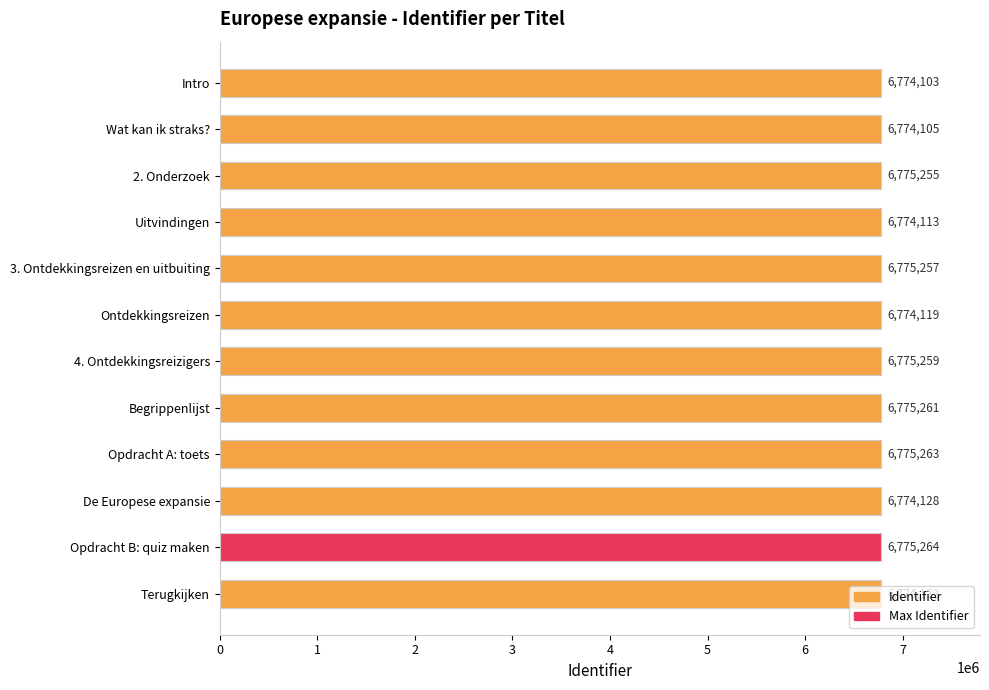

Rank the categories by value from highest to lowest.

Opdracht B: quiz maken, Opdracht A: toets, Begrippenlijst, 4. Ontdekkingsreizigers, 3. Ontdekkingsreizen en uitbuiting, 2. Onderzoek, Terugkijken, De Europese expansie, Ontdekkingsreizen, Uitvindingen, Wat kan ik straks?, Intro